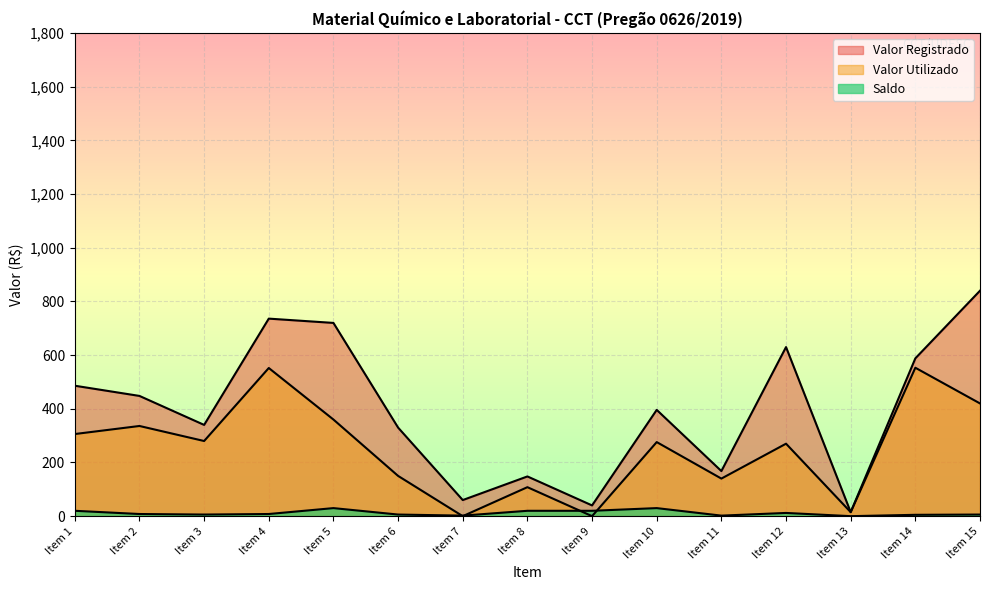

In Saldo, how many points are higher than both neighbors (excluding endpoints)?

3